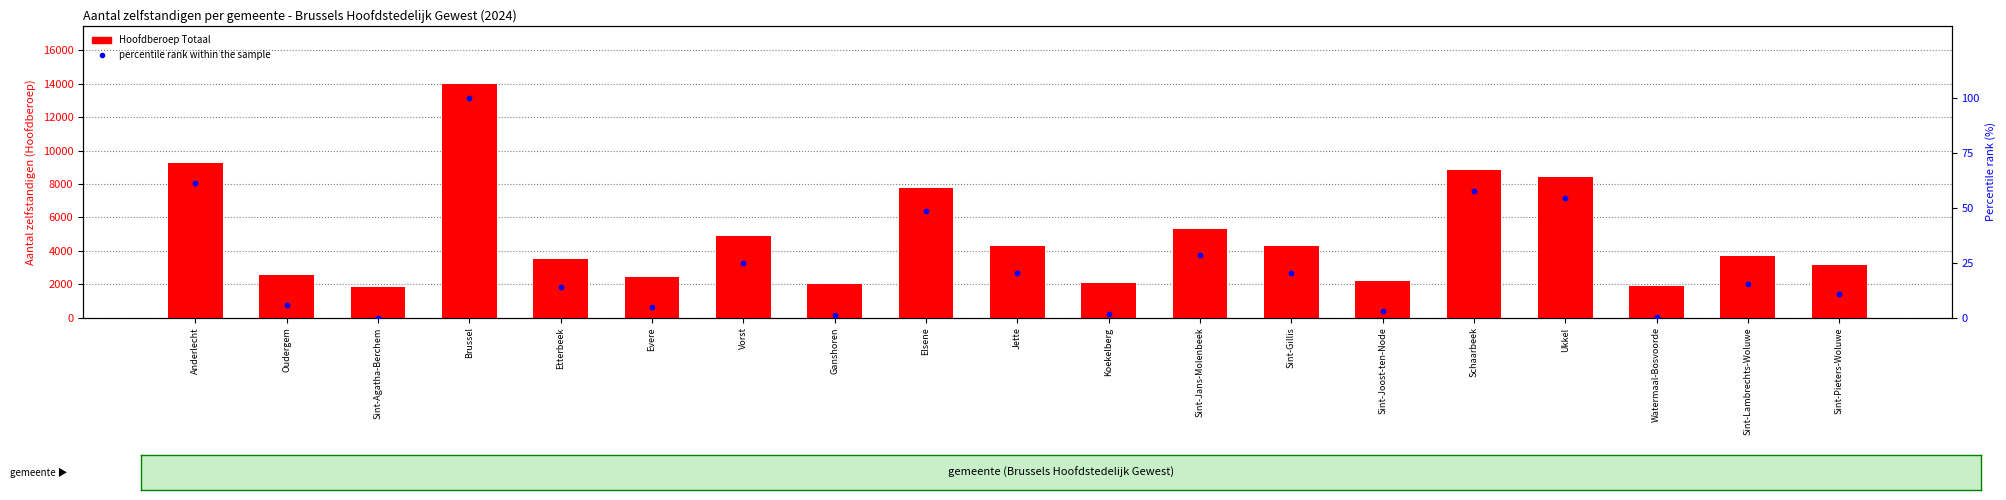

What are all the series names shown in the legend?

Hoofdberoep Totaal, percentile rank within the sample